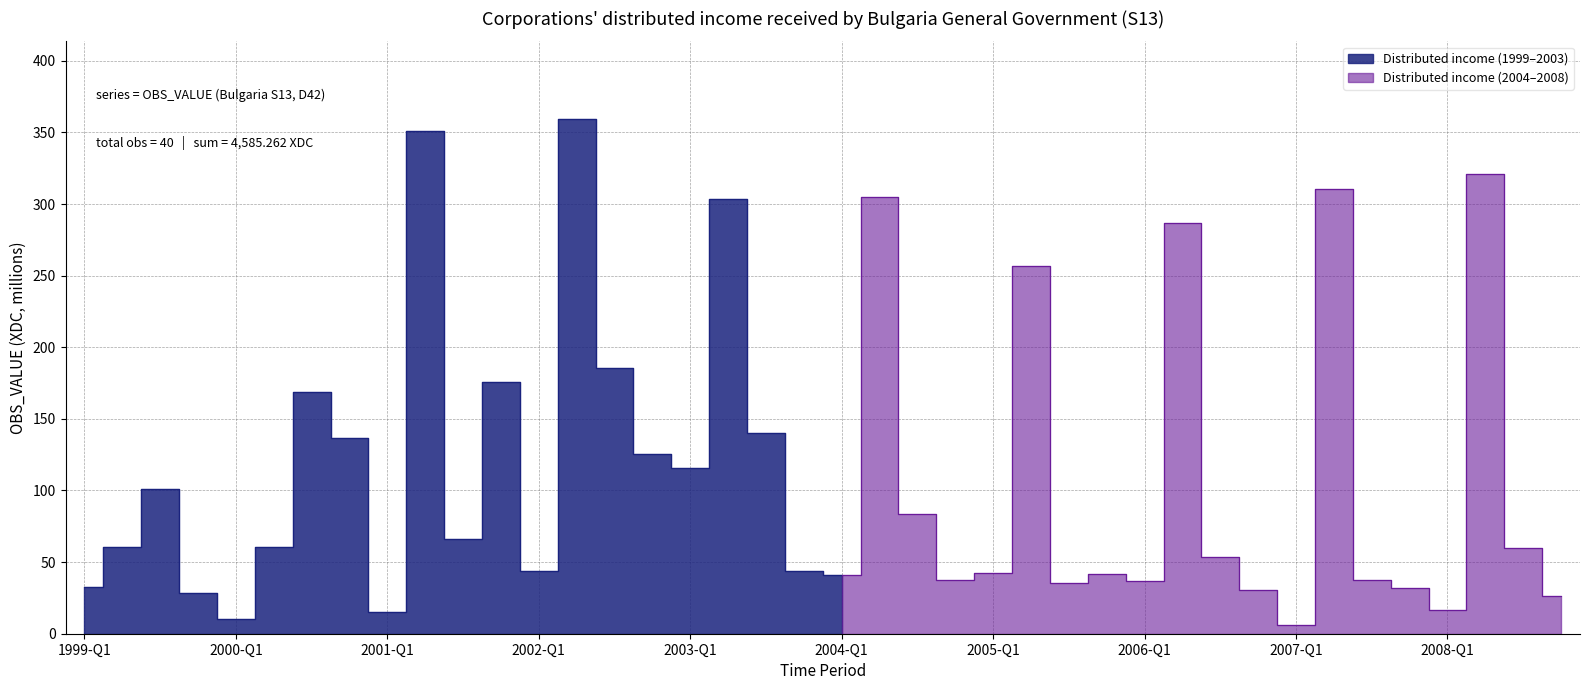

Where is the first local maximum?

1999-Q3